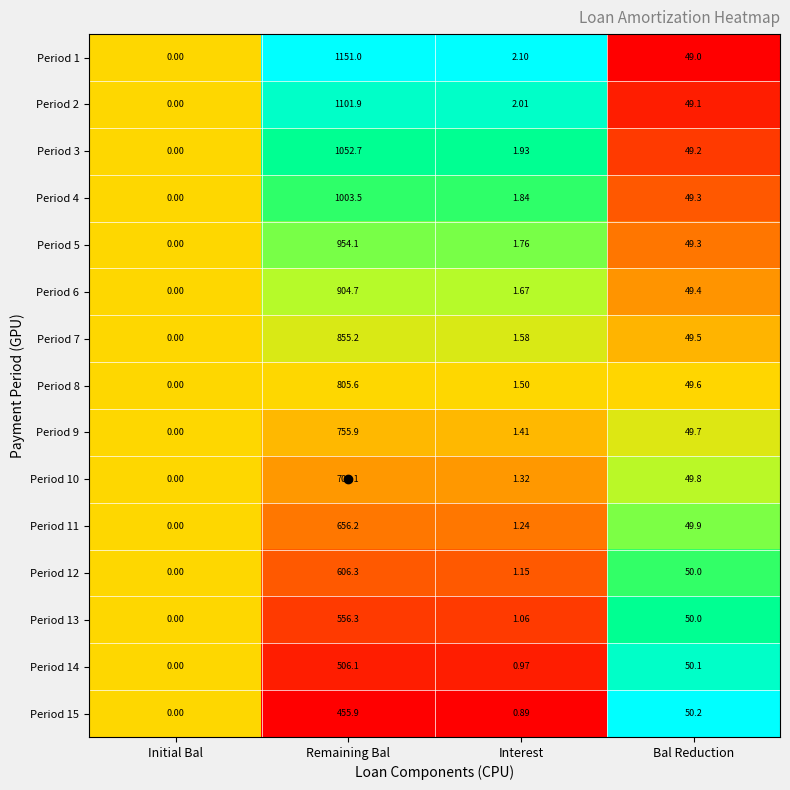

Rank the categories by Period 6 value from highest to lowest.

Remaining Bal, Bal Reduction, Interest, Initial Bal